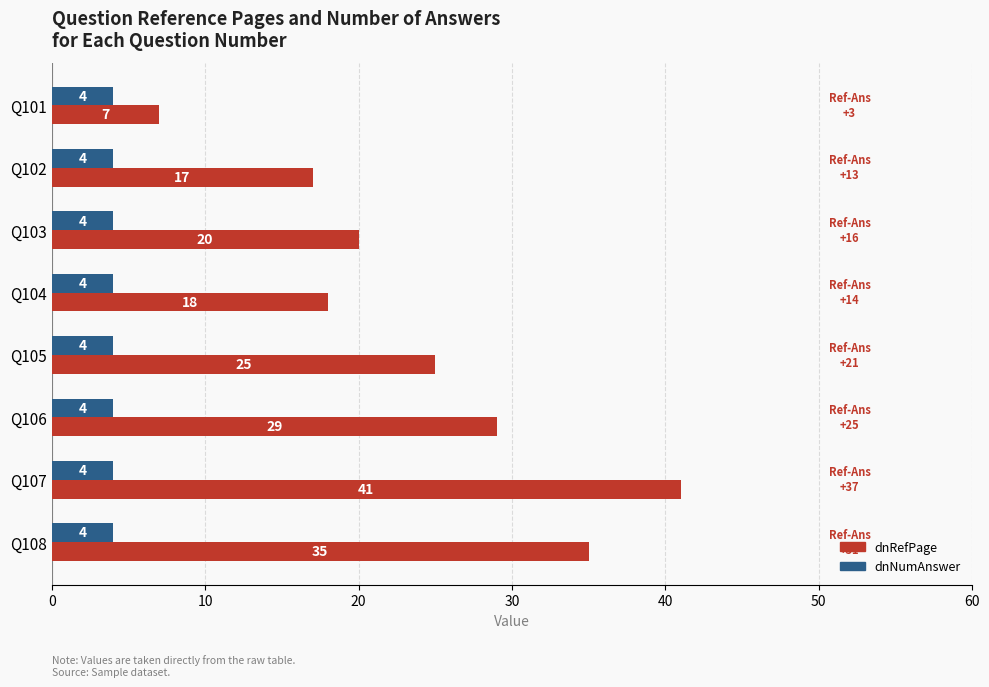

What is the greatest value displayed?

41